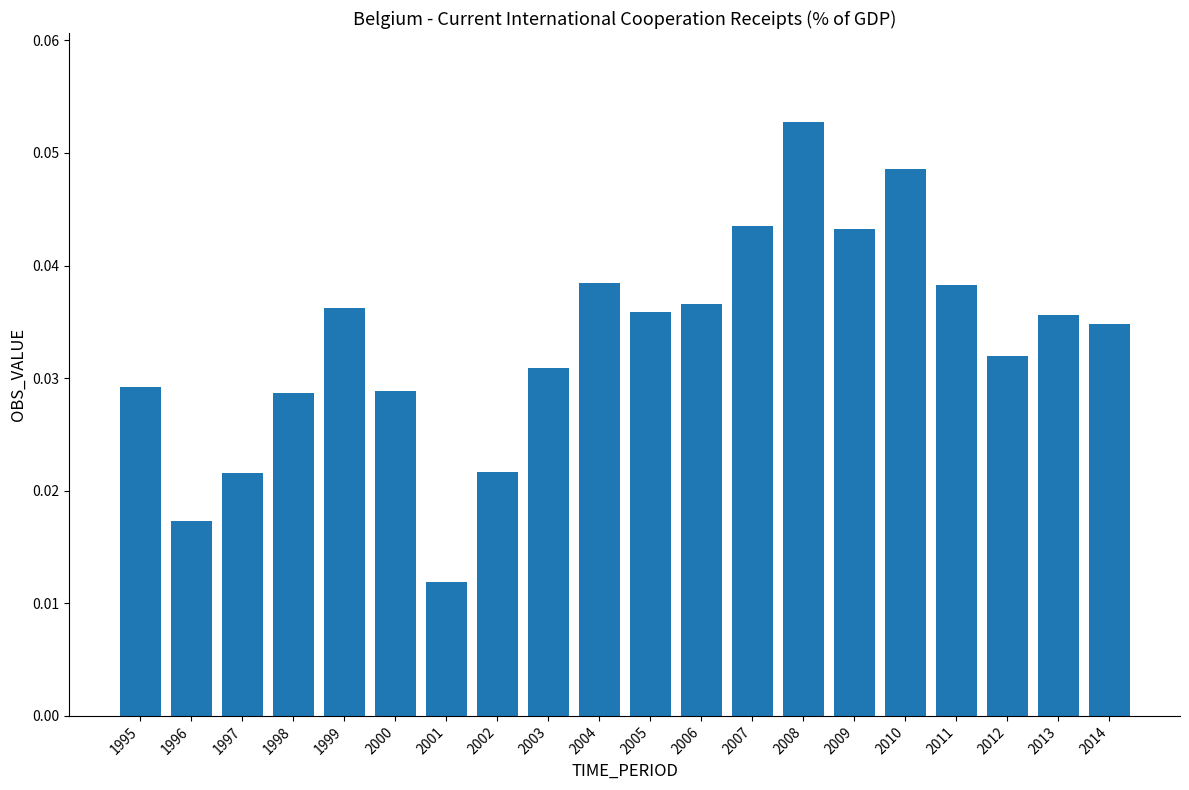

How many bars are there in total?

20